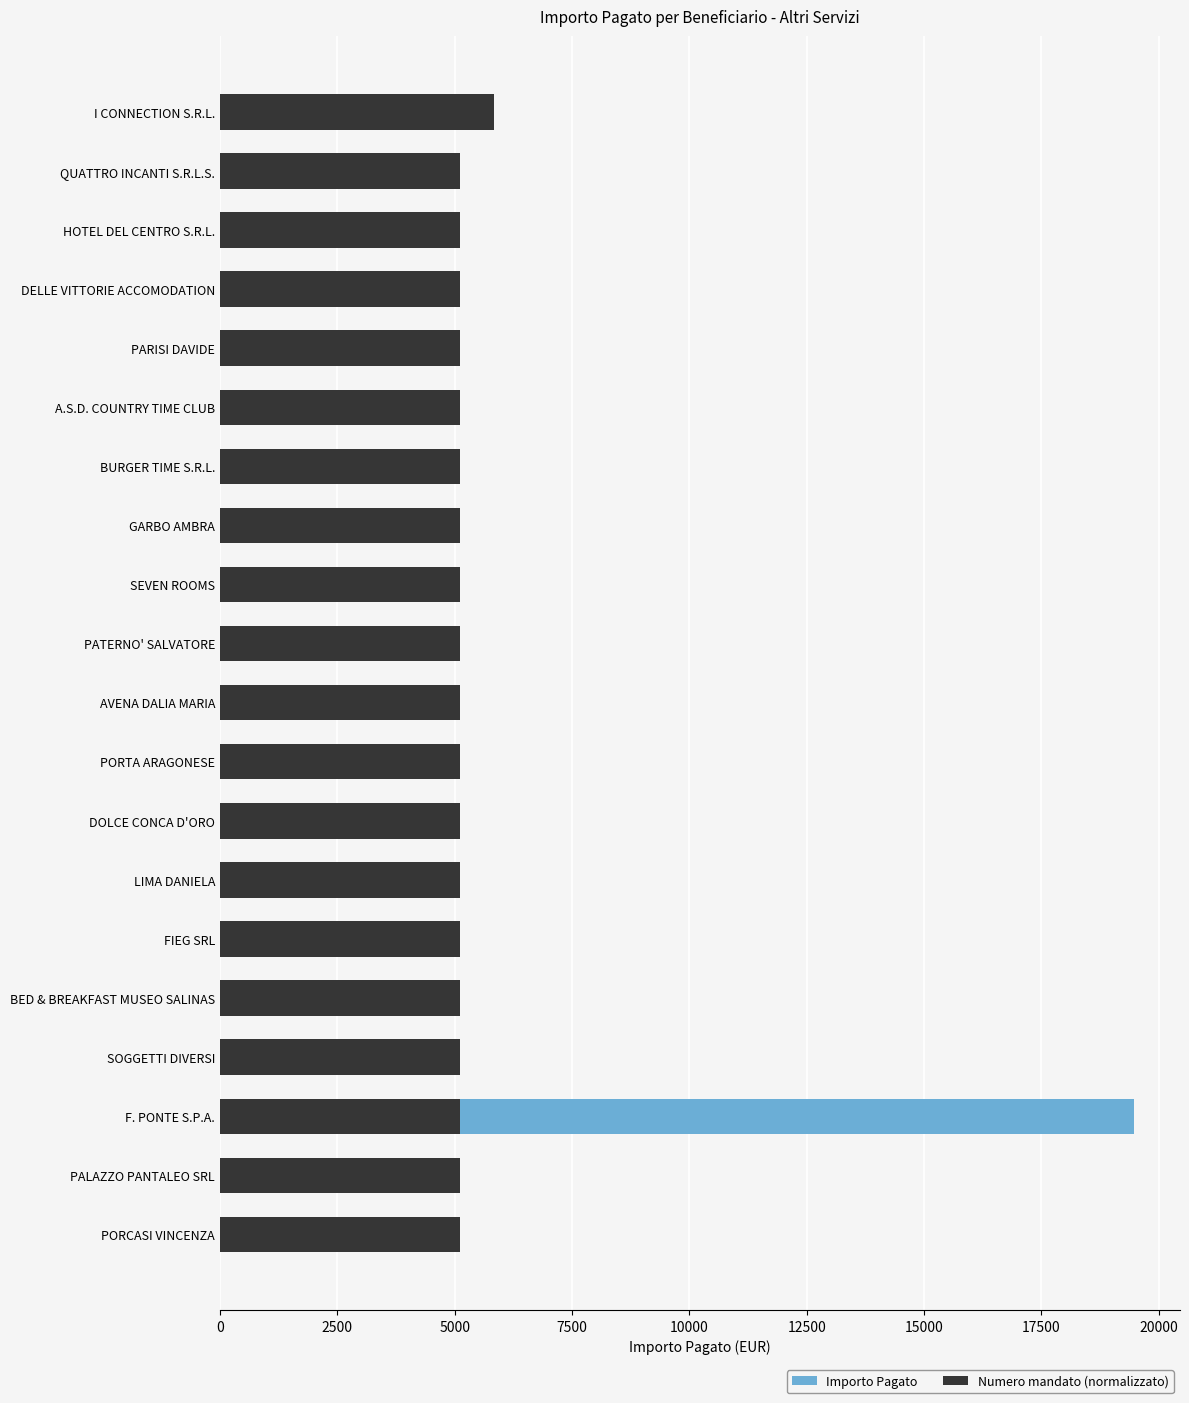

What is the highest value of the Importo Pagato series?

19480.6